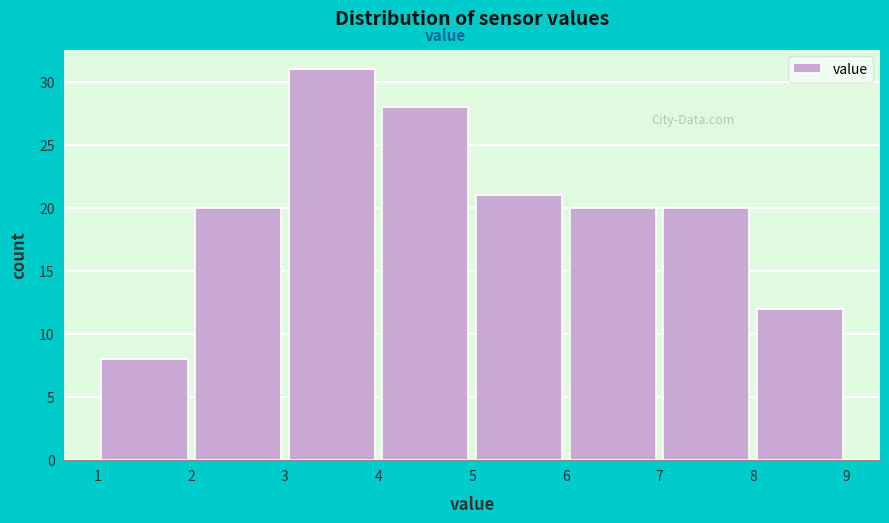

Reading left to right, list every bar in this chart as the range it spans on the x-axis followed by its height. The values are not printed on the chart, so give them approximately, as read against the axis.

1 to 2: 8
2 to 3: 20
3 to 4: 31
4 to 5: 28
5 to 6: 21
6 to 7: 20
7 to 8: 20
8 to 9: 12